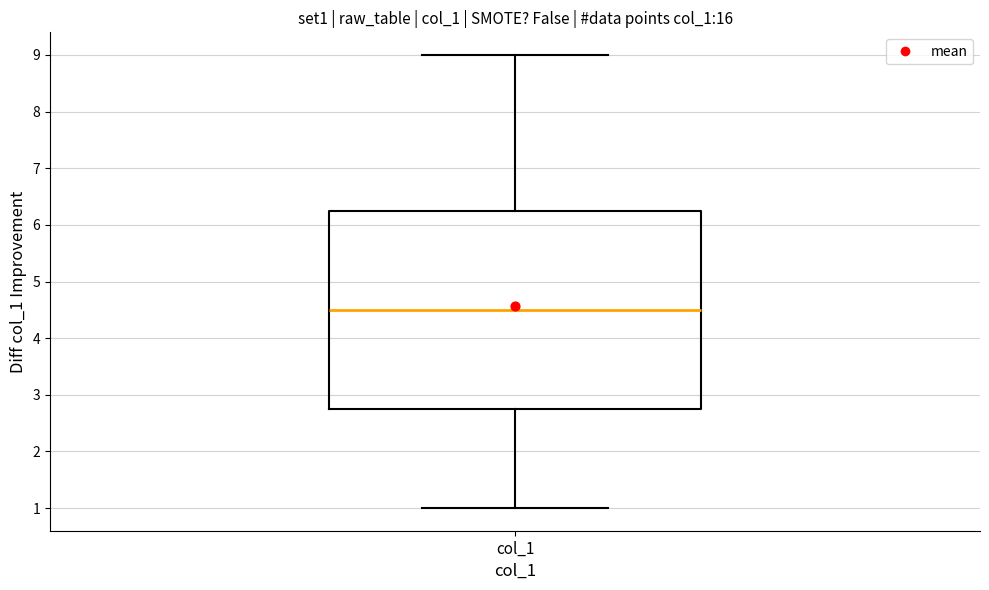

Read this box plot against the y-axis: the position of the median line, the range covered by the box, and the ends of both whiskers. The values are not printed on the chart, so give them approximately, as read against the axis.

median 4.5, box 2.8 to 6.3, whiskers 1.0 to 9.0